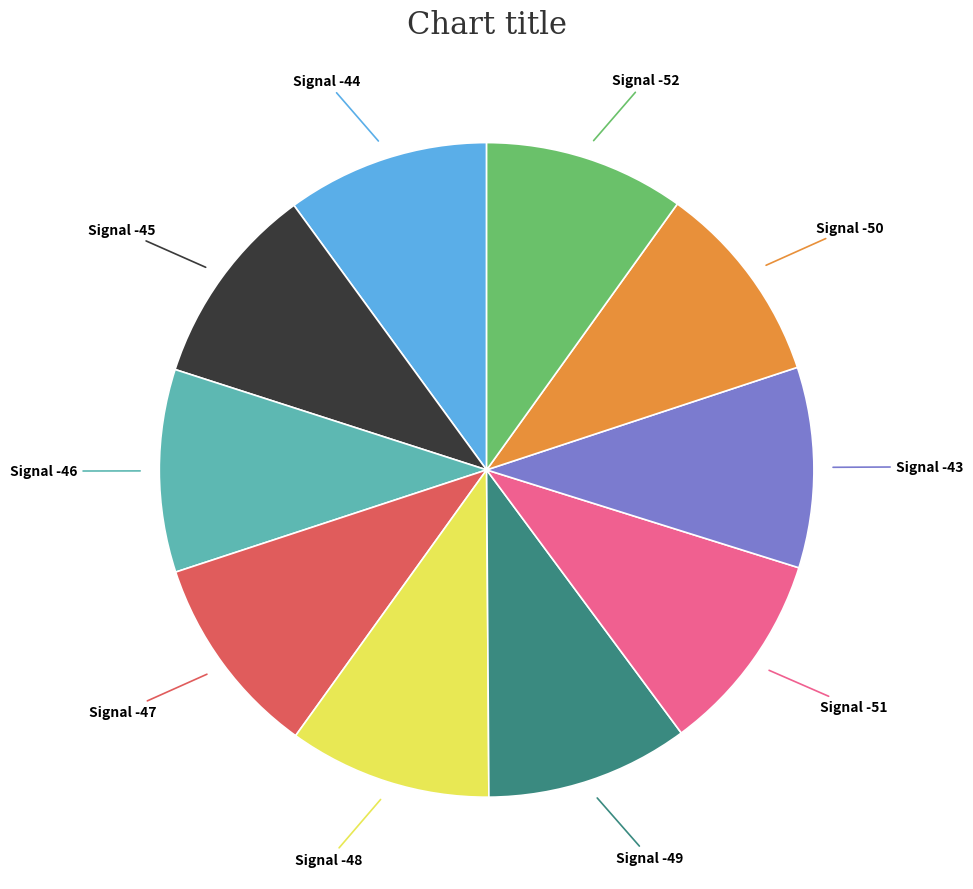

Is there any slice that represents more than half of the pie?

No